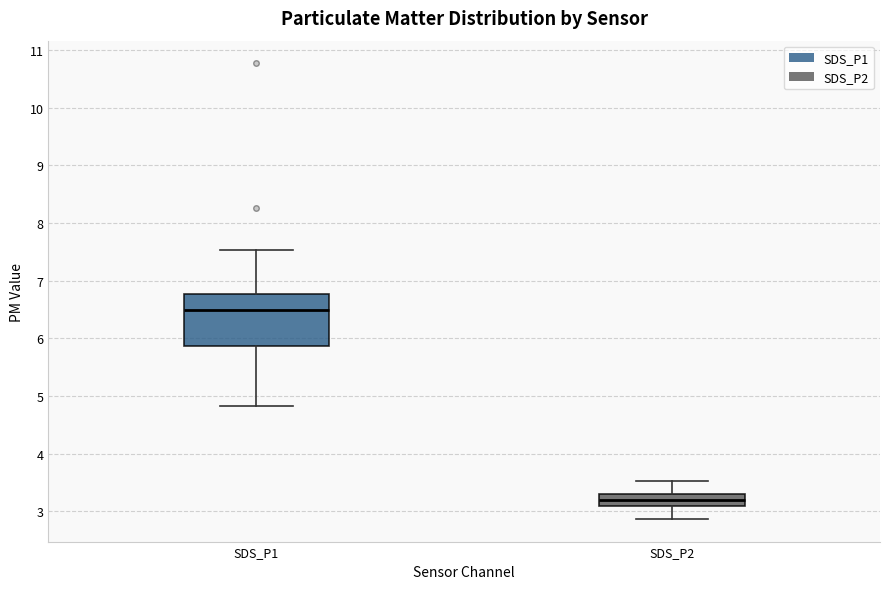

Reading left to right, transcribe this box plot: for each box, give where its median line is, the range the box spans, and where its two whiskers end, as read against the y-axis. The values are not printed on the chart, so give them approximately, as read against the axis.

SDS_P1: median 6.5, box 5.9 to 6.8, whiskers 4.8 to 7.5
SDS_P2: median 3.2, box 3.1 to 3.3, whiskers 2.9 to 3.5